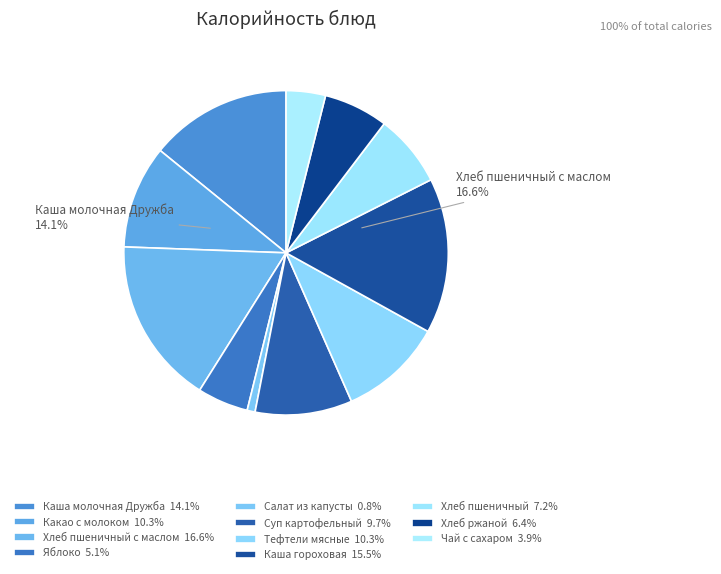

To the nearest percent, what percentage of the pie is Чай с сахаром?

4%